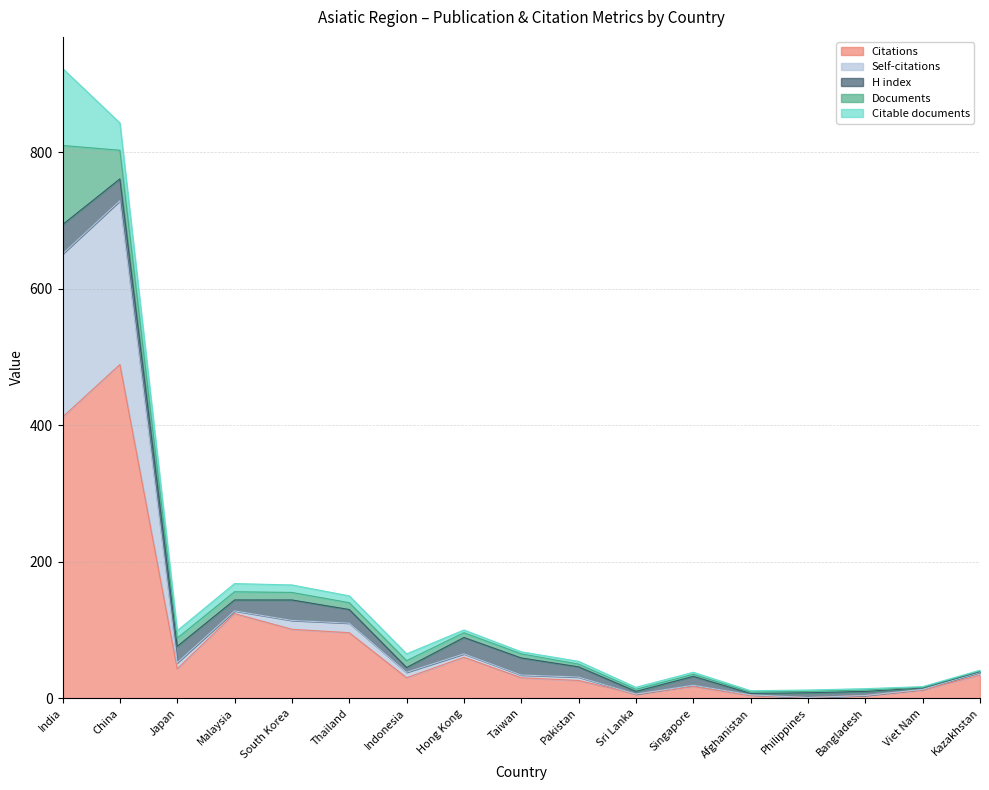

True or false: Documents has a value of 2 at Philippines.

True